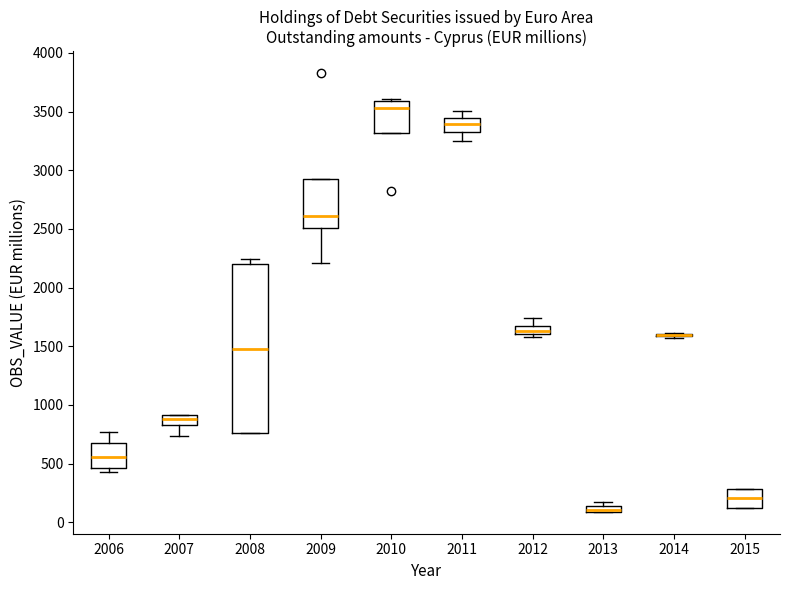

Which box is the tallest, from its lower edge to its upper edge?

2008